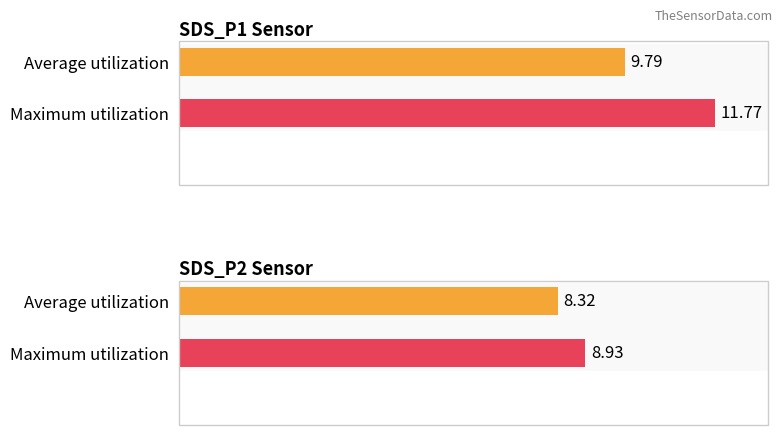

Is it true that SDS_P2 equals 4.9 at 00:31?

False